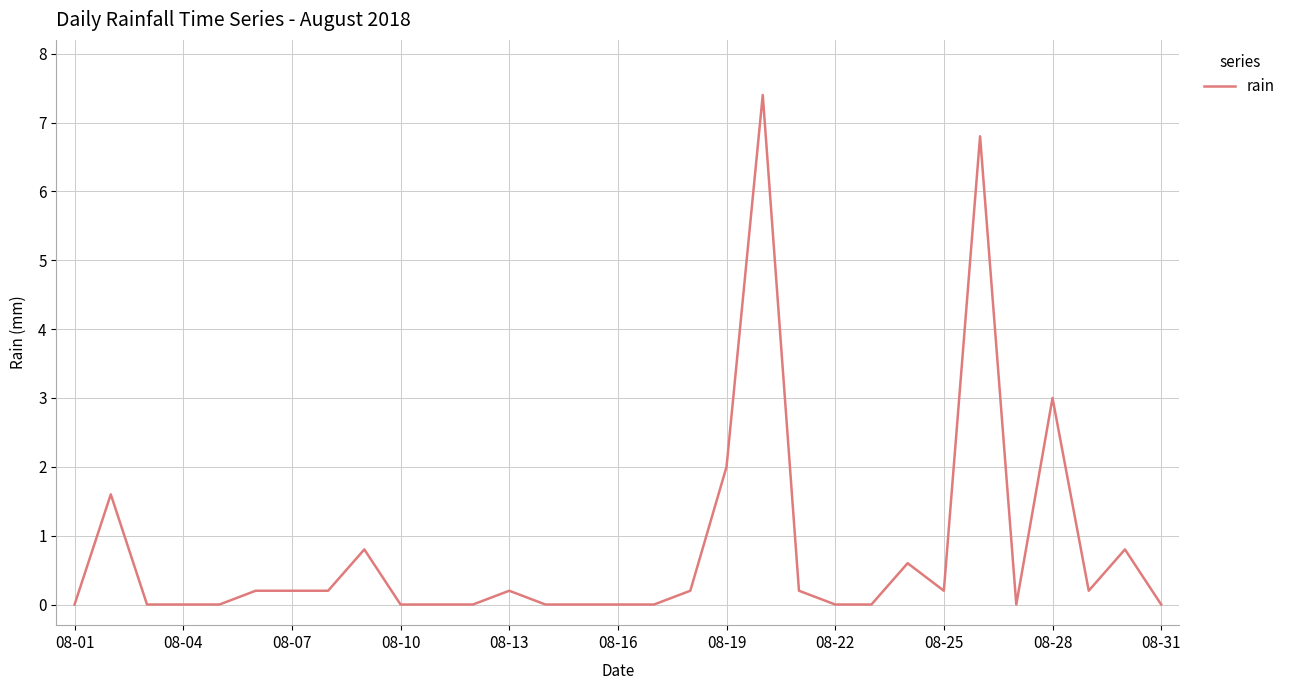

Reading left to right, list all the values displayed in this chart.

0.0	1.6	0.0	0.0	0.0	0.2	0.2	0.2	0.8	0.0	0.0	0.0	0.2	0.0	0.0	0.0	0.0	0.2	2.0	7.4	0.2	0.0	0.0	0.6	0.2	6.8	0.0	3.0	0.2	0.8	0.0